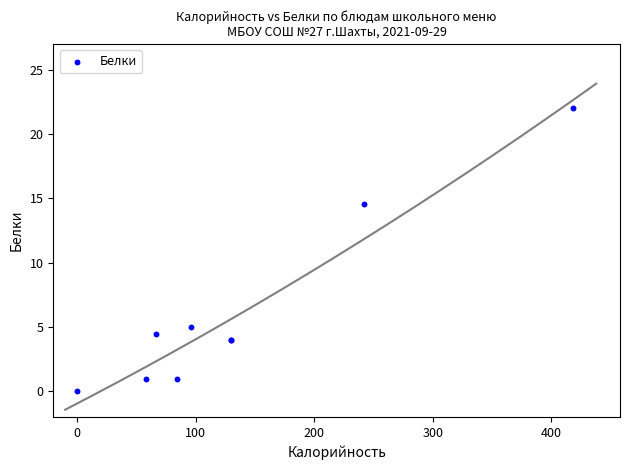

What Y value in the scatter plot is closest to 11?

14.6